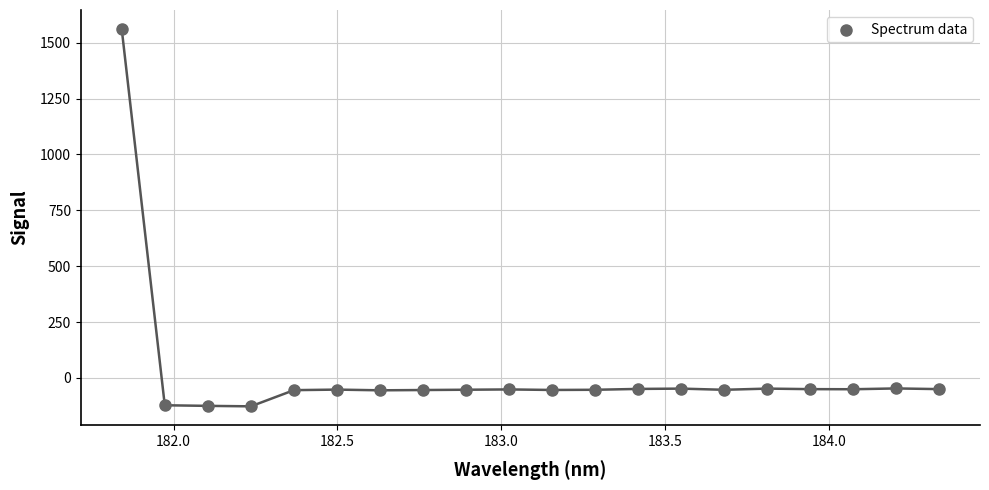

What is the range of X values (max minus min)?

2.5